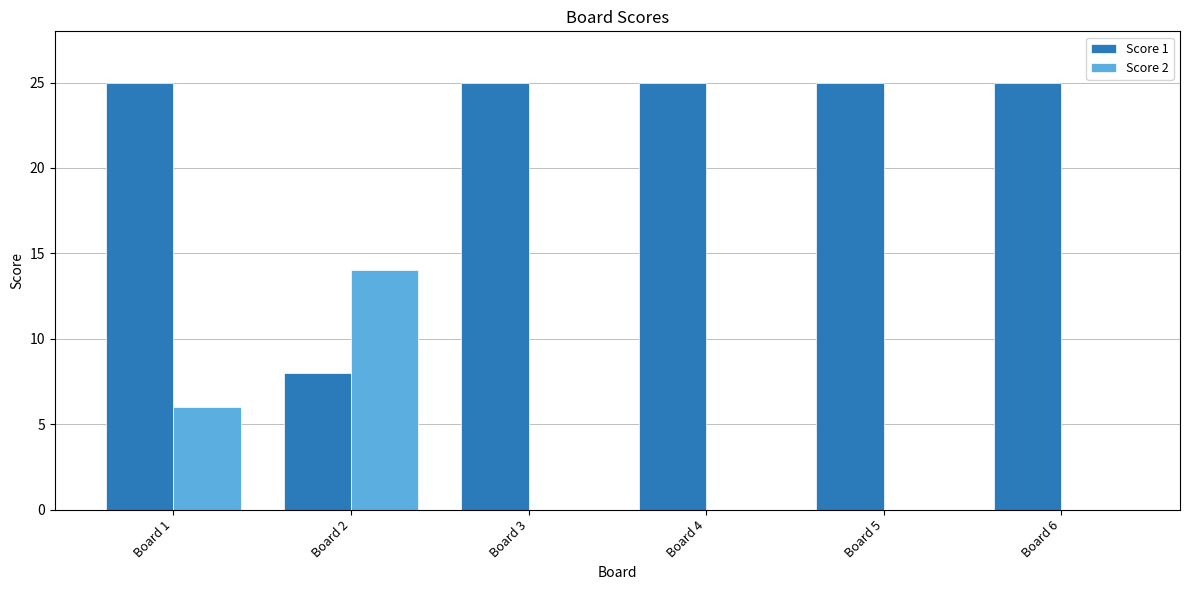

The Score 2 series shows 9 at Board 4. True or false?

False